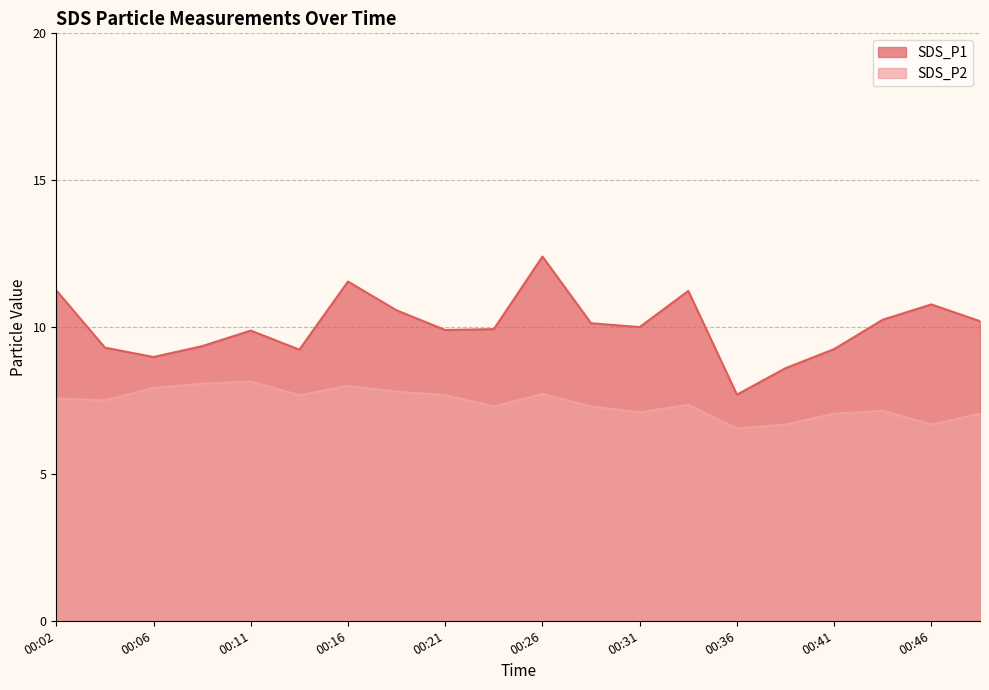

At which label is SDS_P2 closest to 7?

00:41